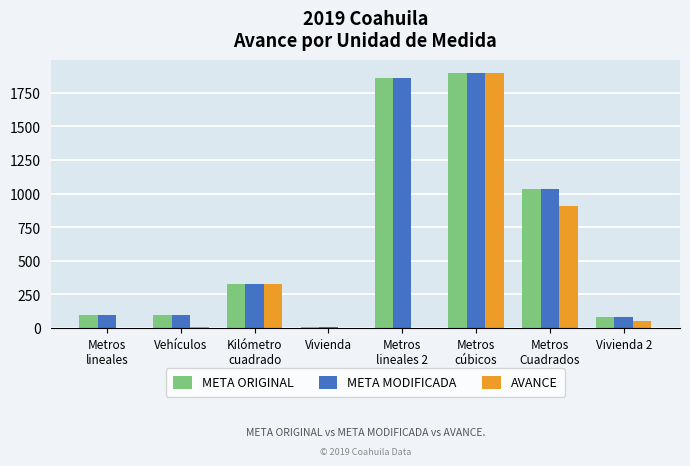

How many groups of bars are there?

8